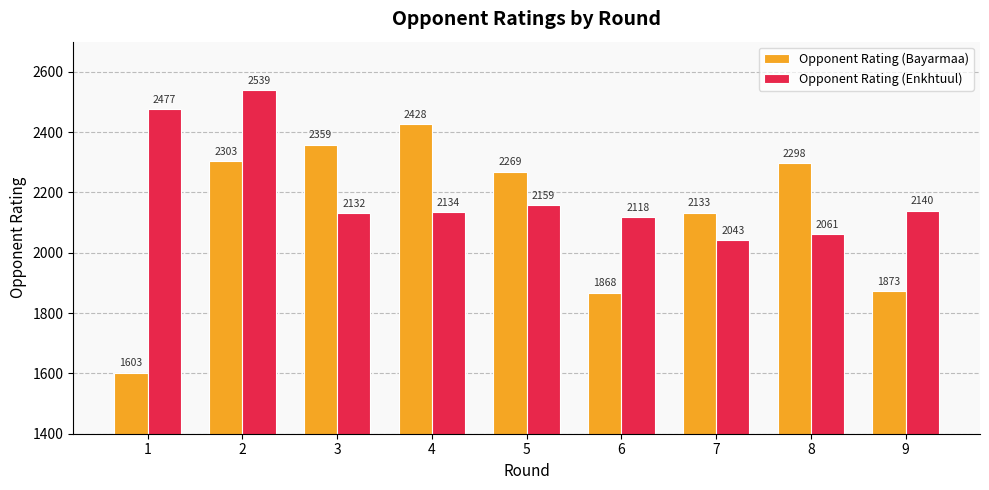

How many distinct data groups are displayed?

2